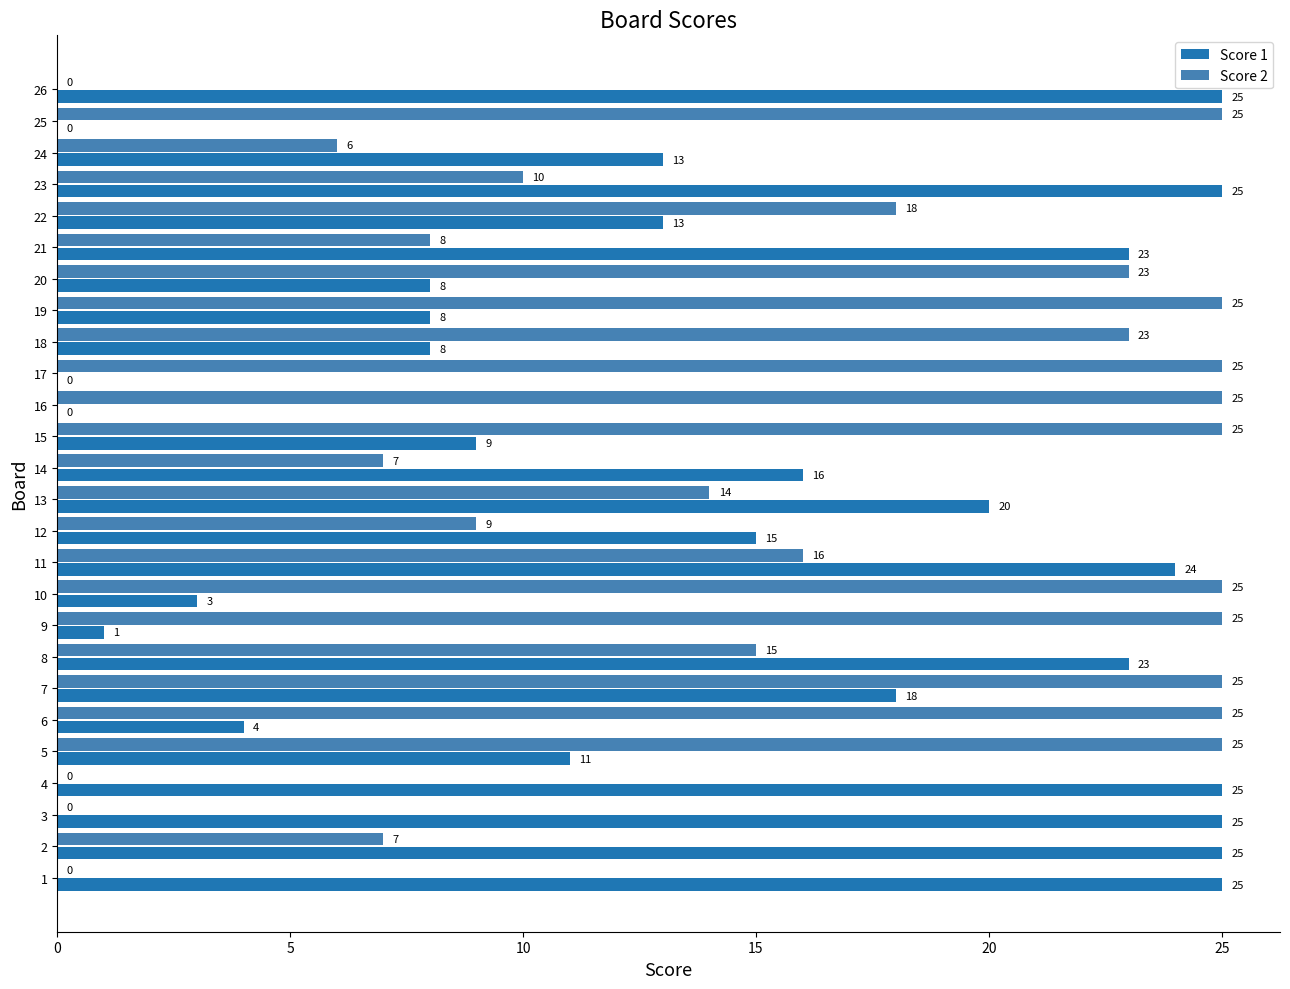

Which series changed the most between 9 and 20?

Score 1